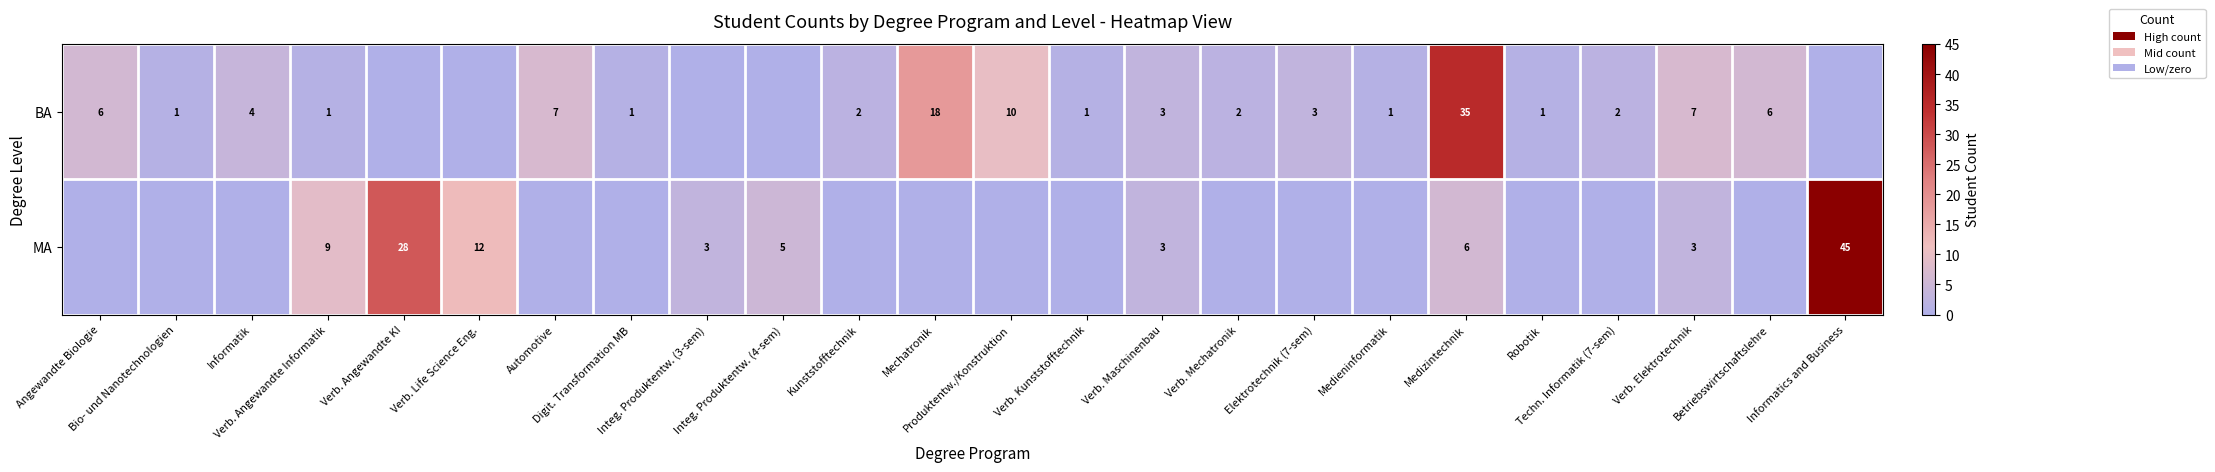

How many positive values does the BA series have?

19